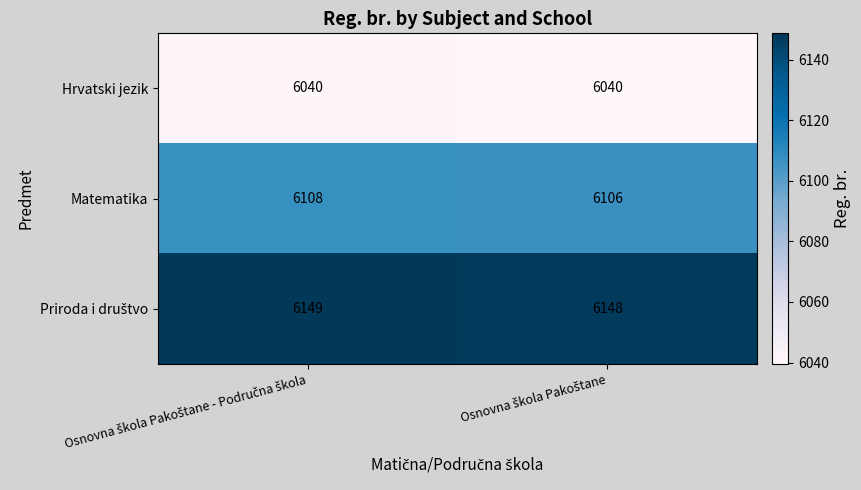

Which series has the widest spread of values?

Matematika